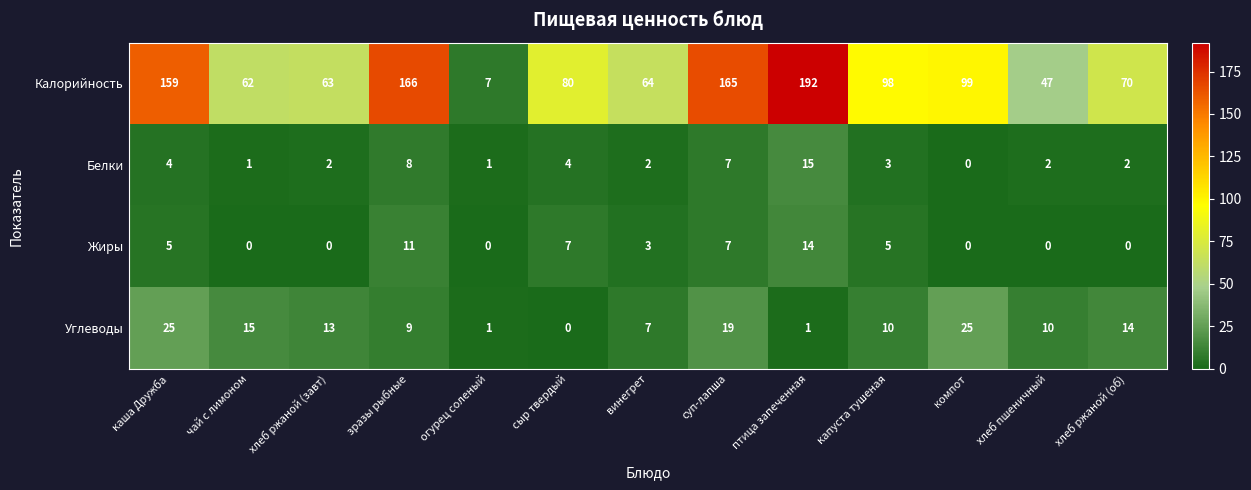

True or false: Белки has a value of 1 at капуста тушеная.

False